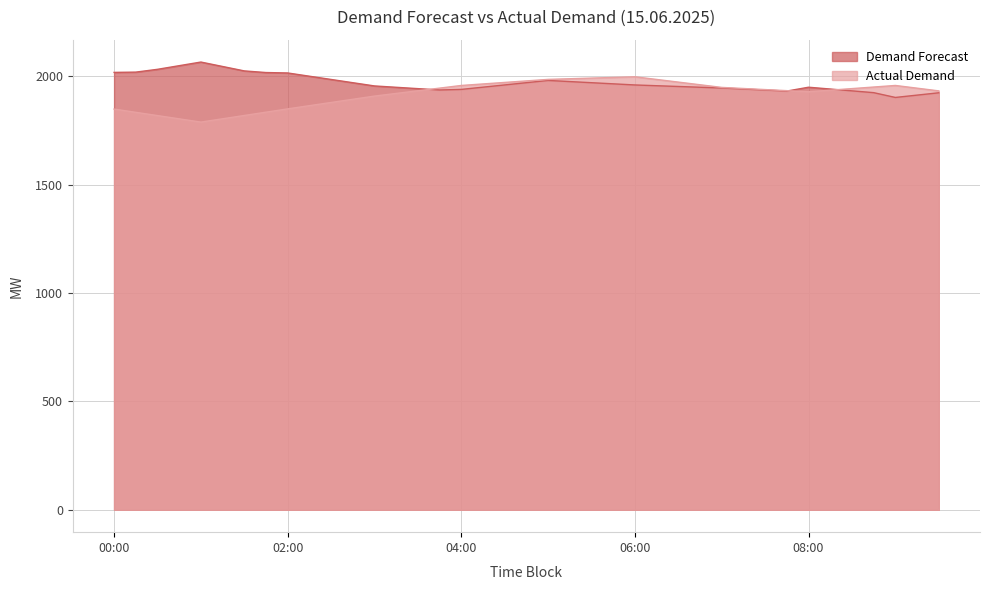

Which series ends up on top after the final intersection of Demand Forecast and Actual Demand?

Actual Demand